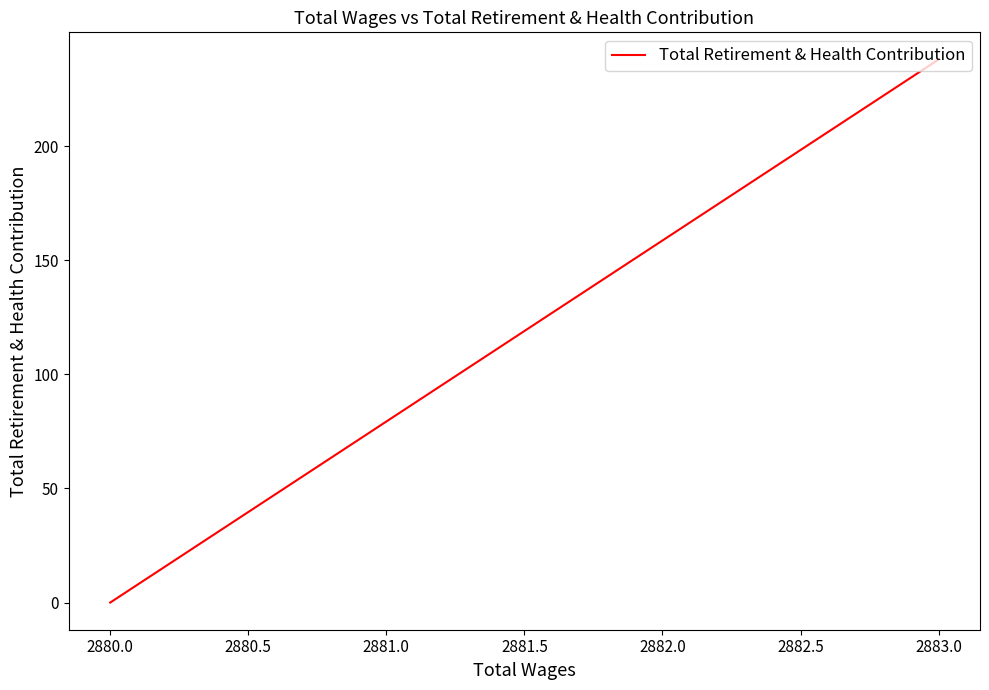

True or false: the data shows 0 at 2880.0.

True